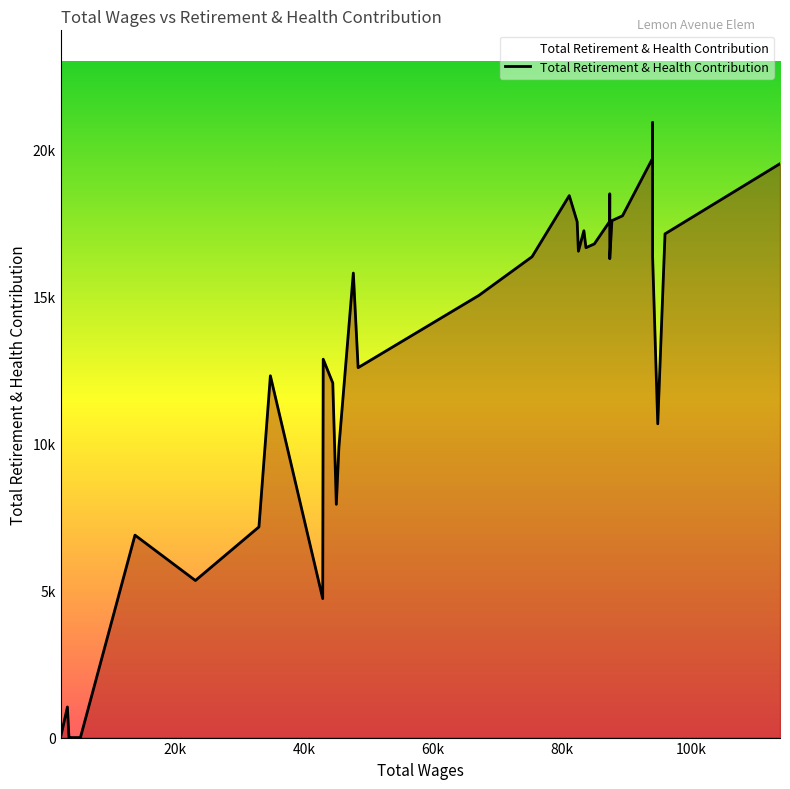

How many interior local peaks (higher than both neighbors) does the data have?

11